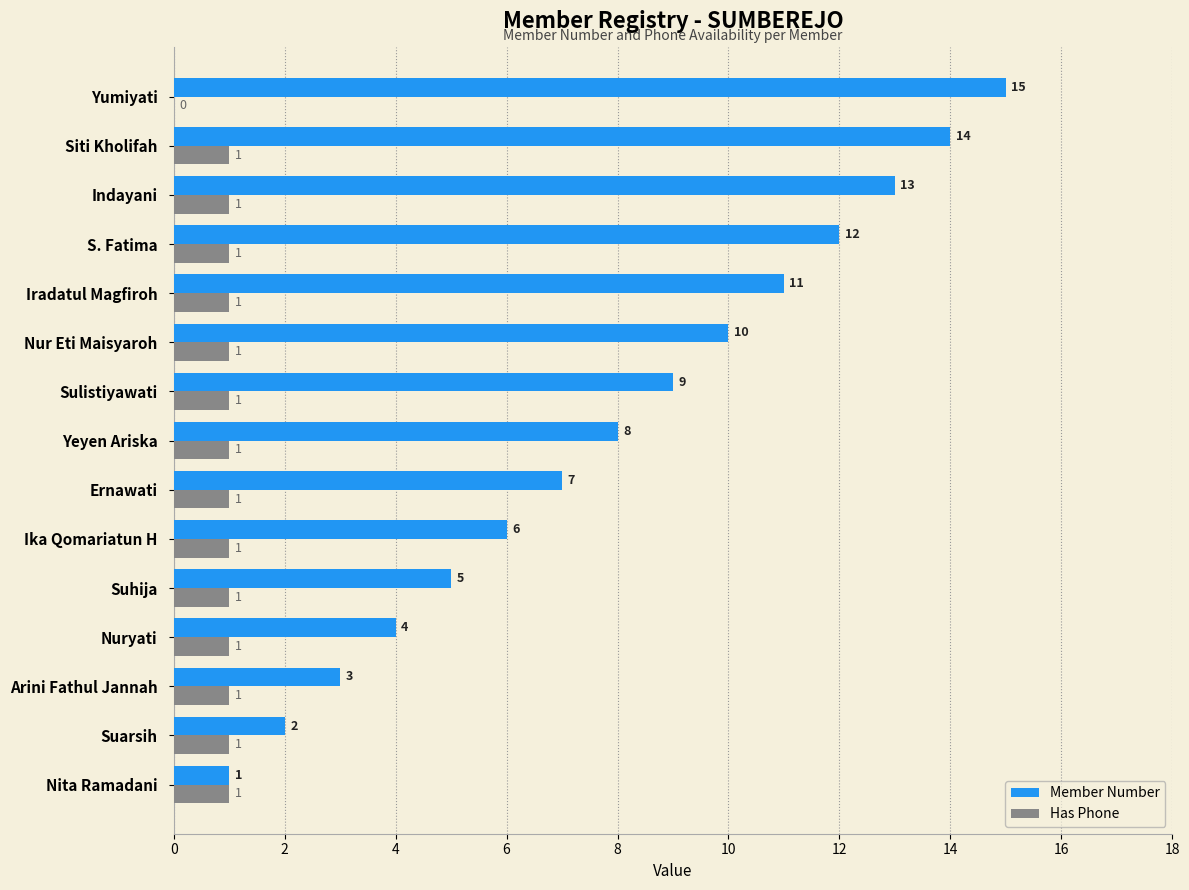

How many positive values does the Has Phone series have?

14